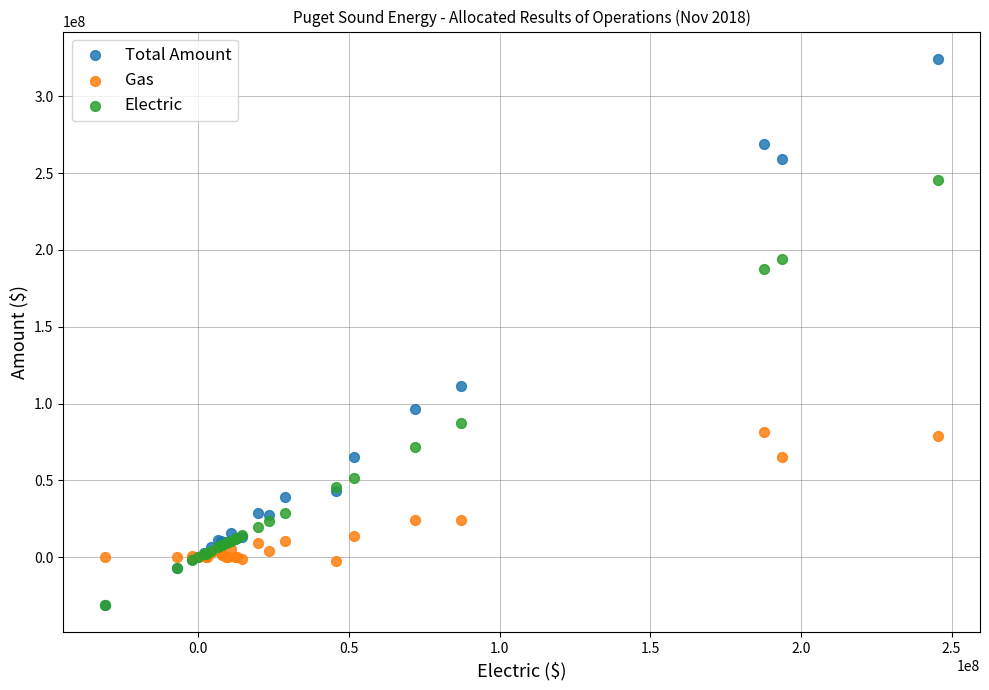

Which series has the largest Y range (max minus min)?

Total Amount